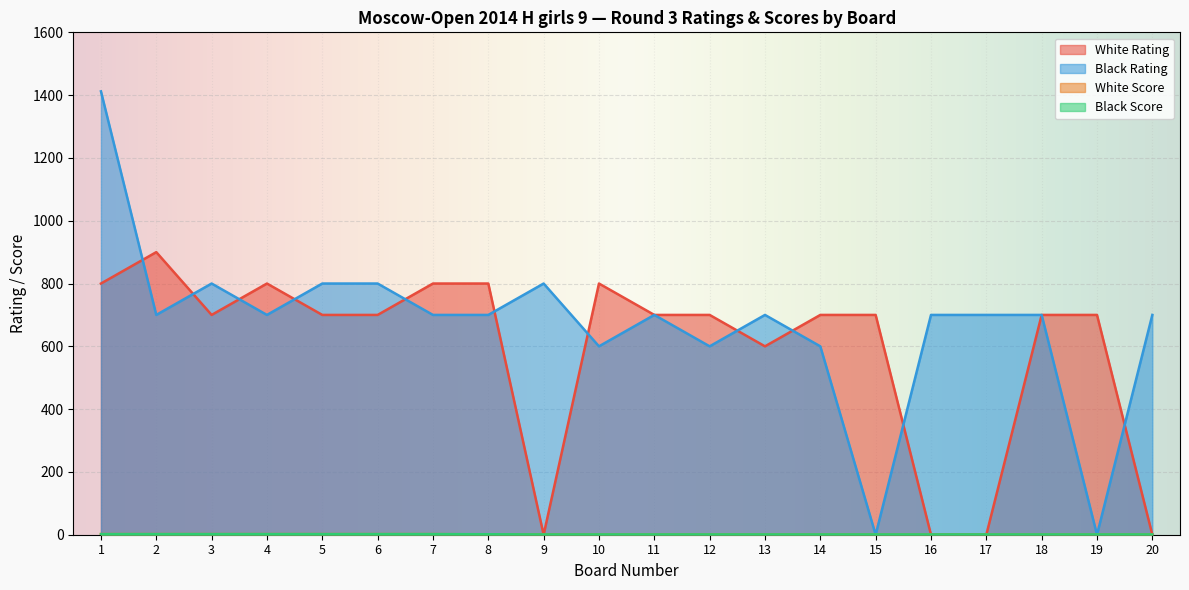

Is it true that White Score equals 0.5 at 8?

False